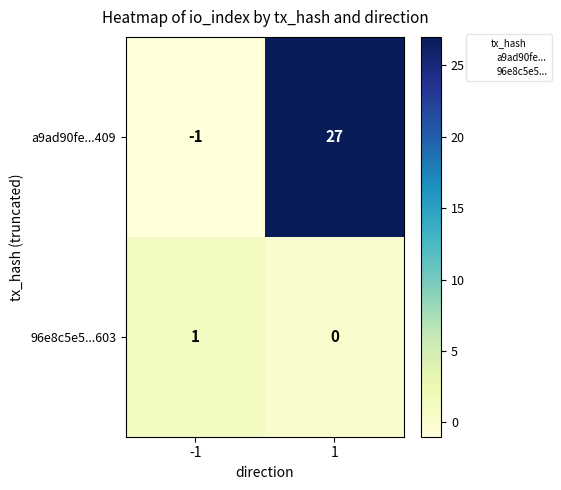

Which series has the largest total across all categories?

a9ad90fe...409